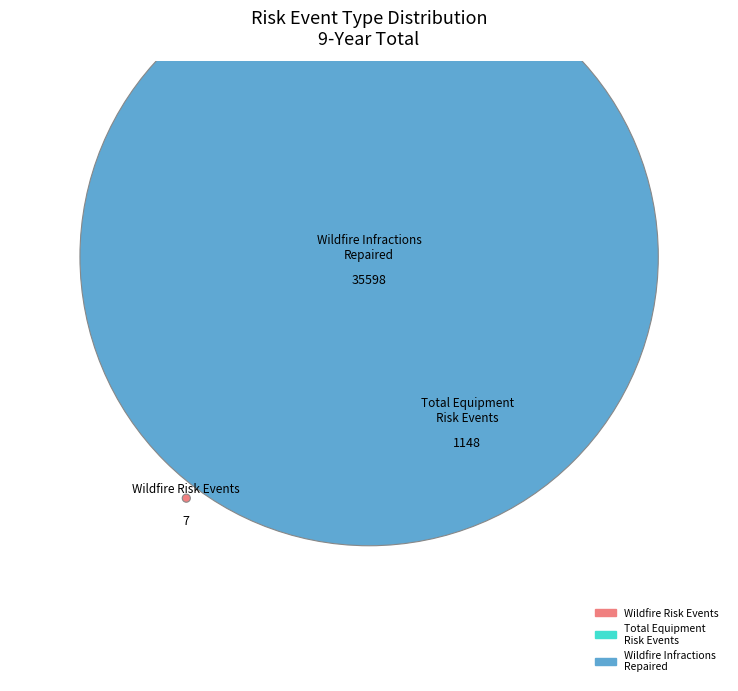

To the nearest percent, what percentage of the pie is Total equipment risk events?

3%